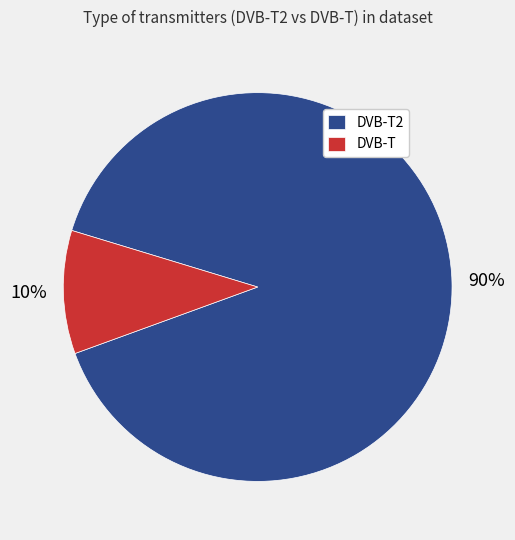

Is there any slice that represents more than half of the pie?

Yes